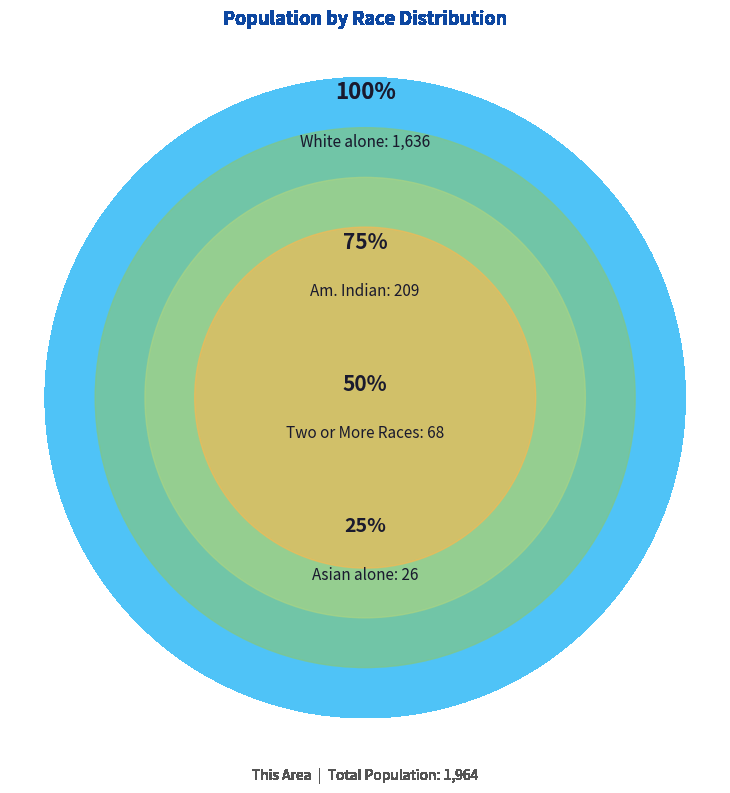

Is Native Hawaiian and Other Pacific the majority of the pie?

No